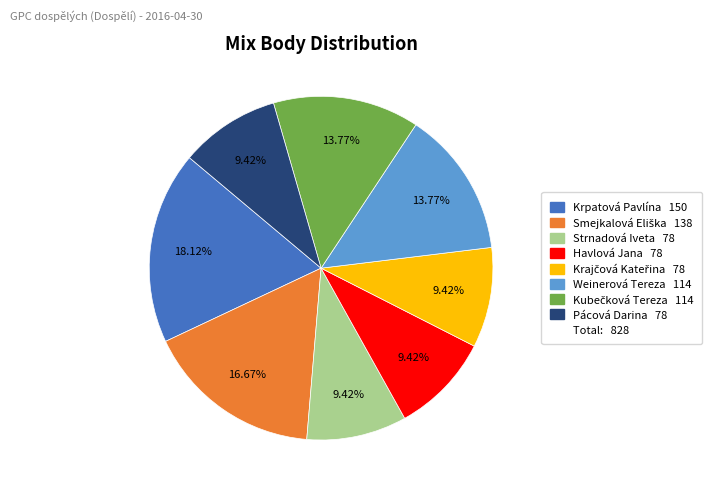

How many slices are in this pie chart?

8